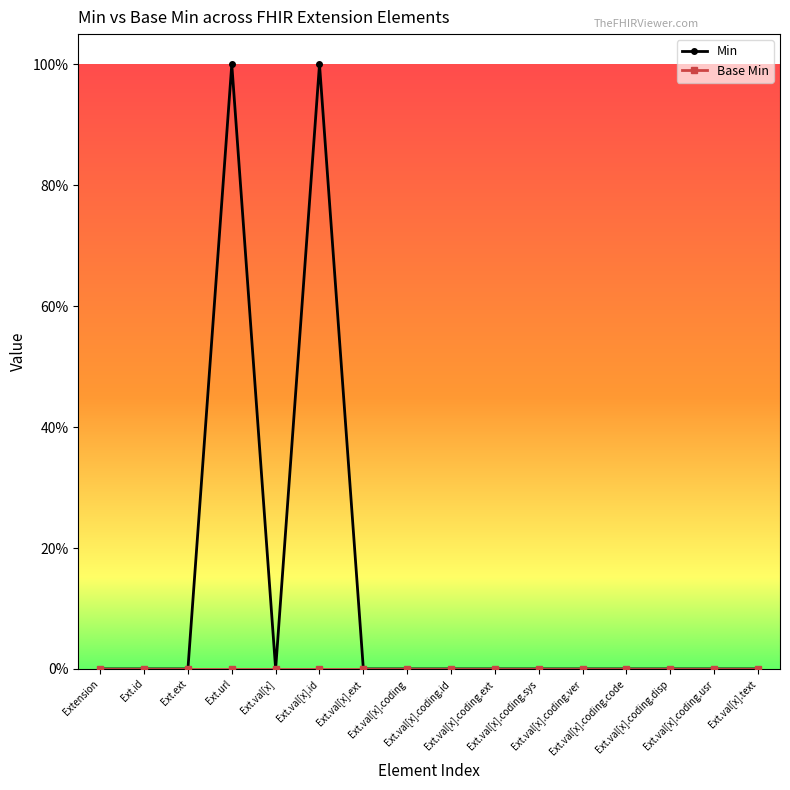

At which label is Min closest to 0?

Extension